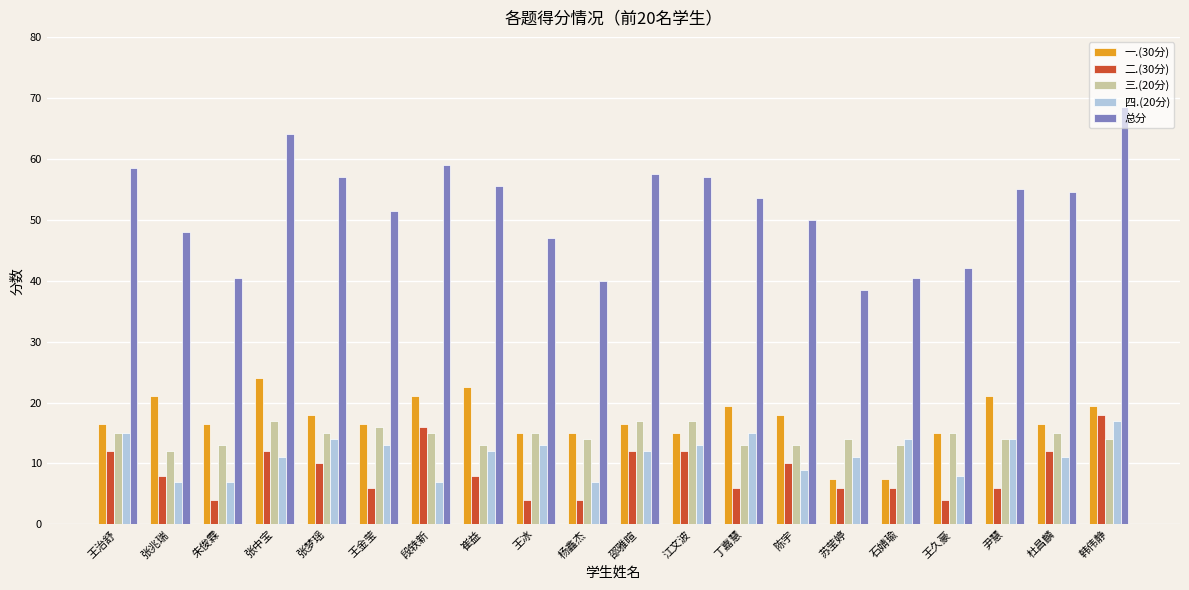

Which series has the largest total across all categories?

总分